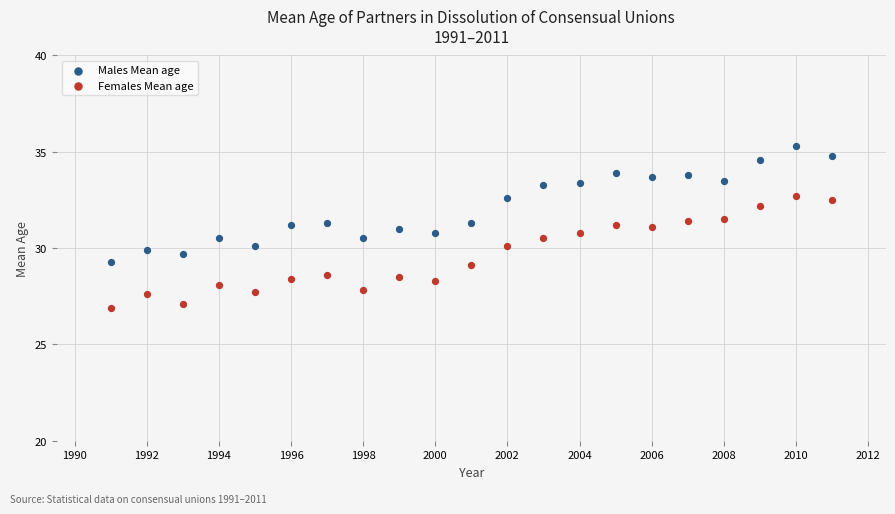

What is the X range (max minus min) for the scatter plot?

20.0